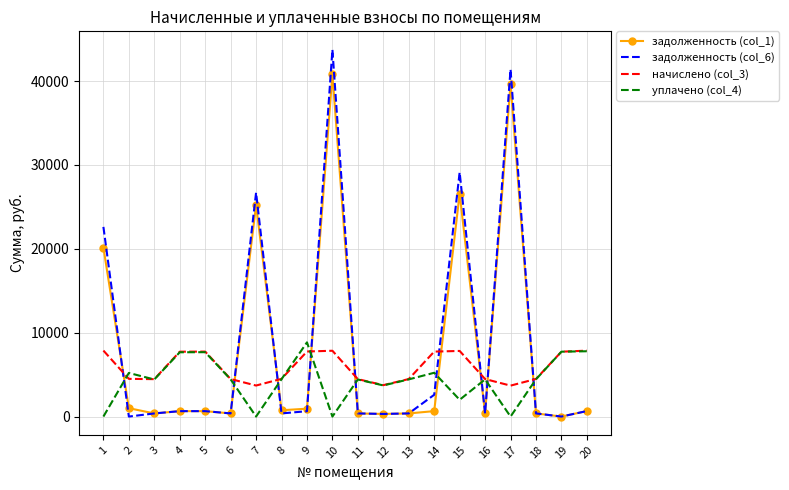

Which series has the largest range (max minus min)?

задолженность (col_6)